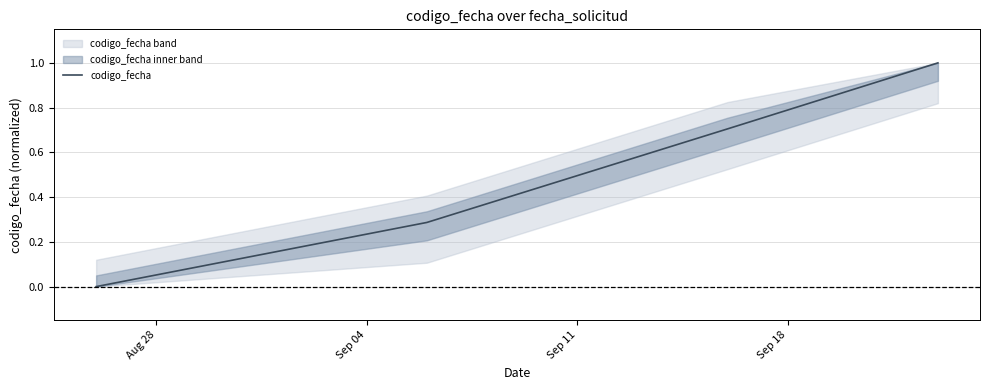

True or false: codigo_fecha has more than 0 points higher than both neighbors.

False